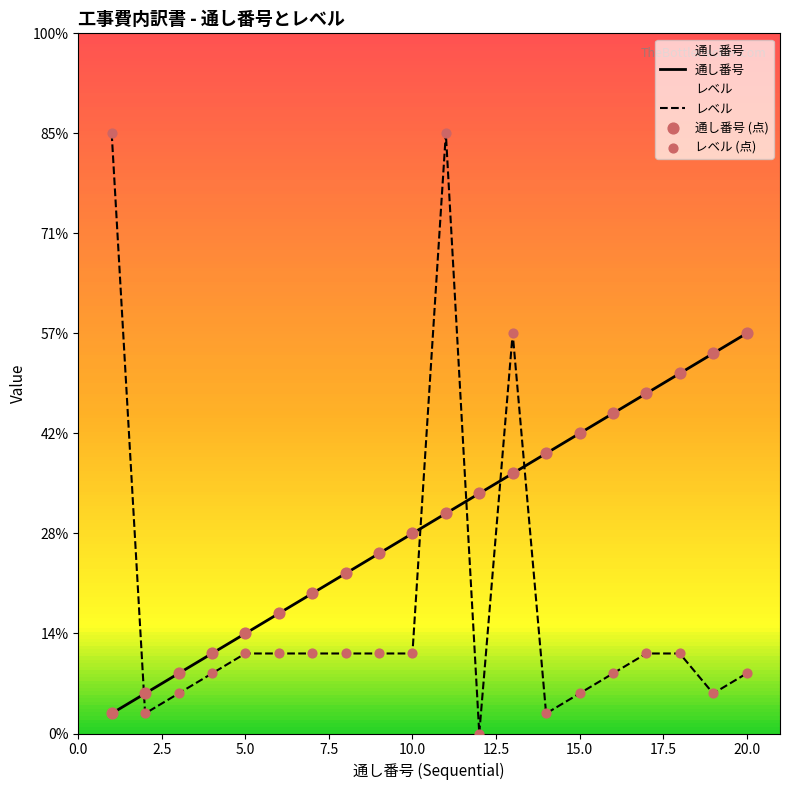

Which series contains the highest Y value?

レベル